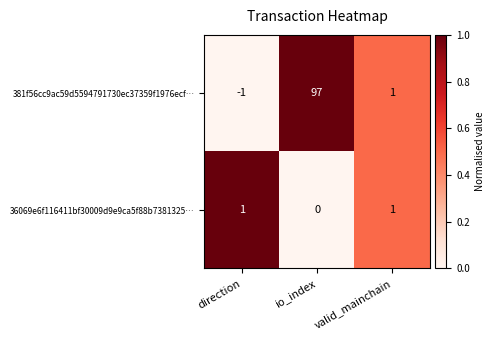

How many positive values does the 381f56cc9ac59d5594791730ec37359f1976ecf… series have?

2